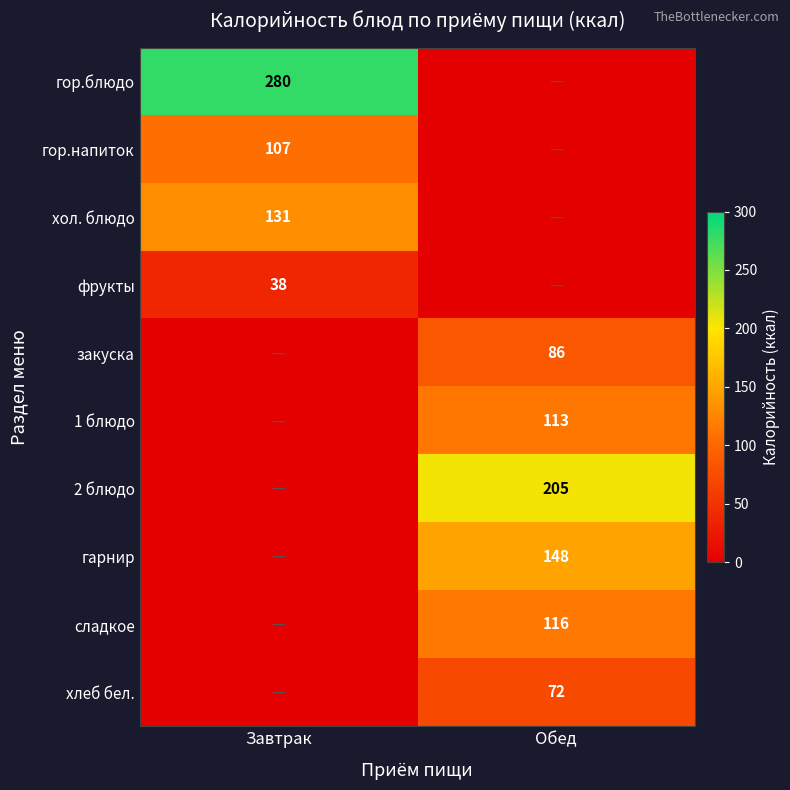

Which has a higher value, Обед or Завтрак?

Завтрак